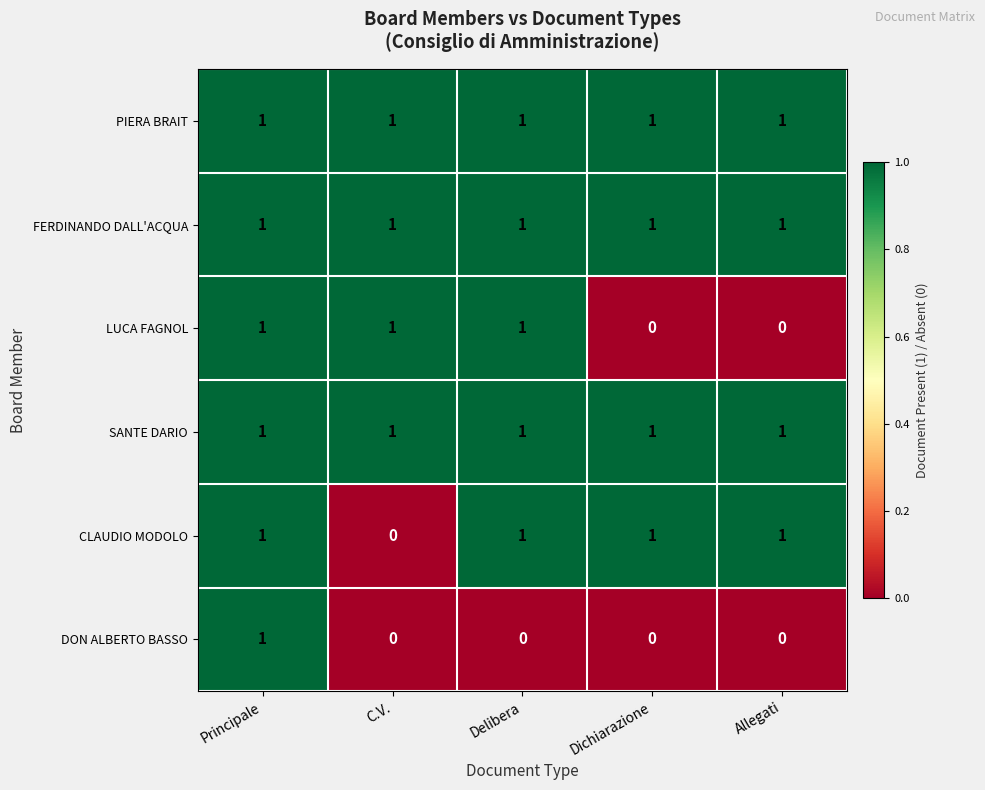

At which category is the sum across all series the highest?

Principale